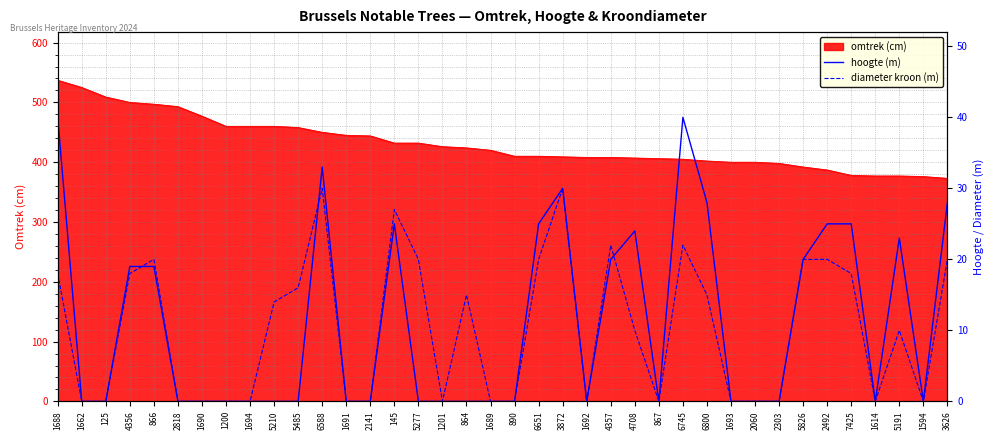

What is the lowest value of the omtrek (cm) series?

373